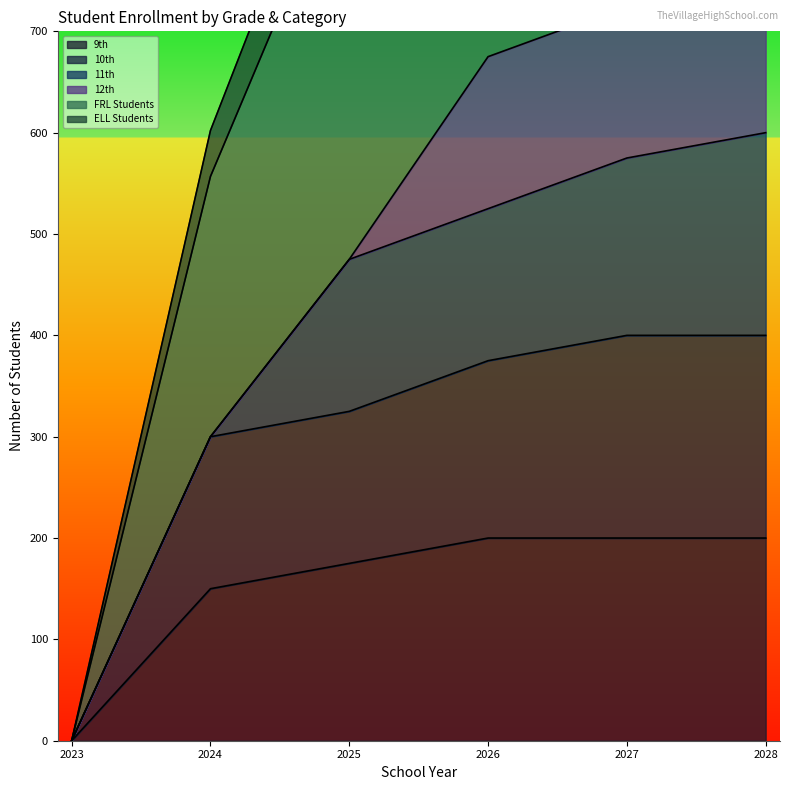

Which has a higher value, 2027 or 2023?

2027